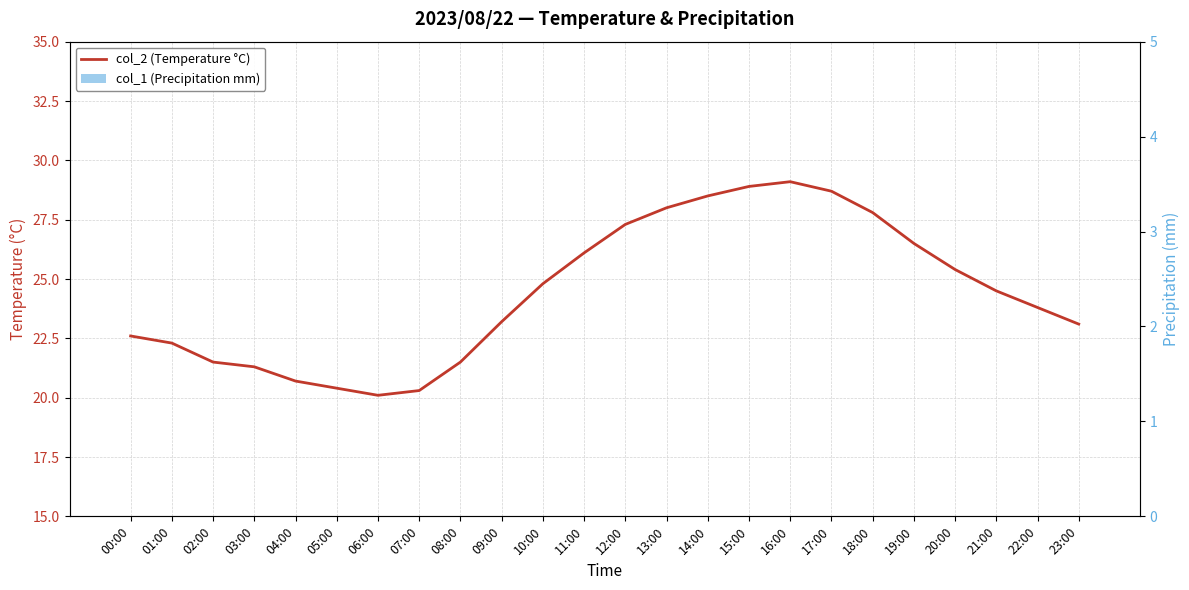

List the labels in order of col_2 (Temperature °C) value, largest first.

16:00, 15:00, 17:00, 14:00, 13:00, 18:00, 12:00, 19:00, 11:00, 20:00, 10:00, 21:00, 22:00, 09:00, 23:00, 00:00, 01:00, 02:00, 08:00, 03:00, 04:00, 05:00, 07:00, 06:00